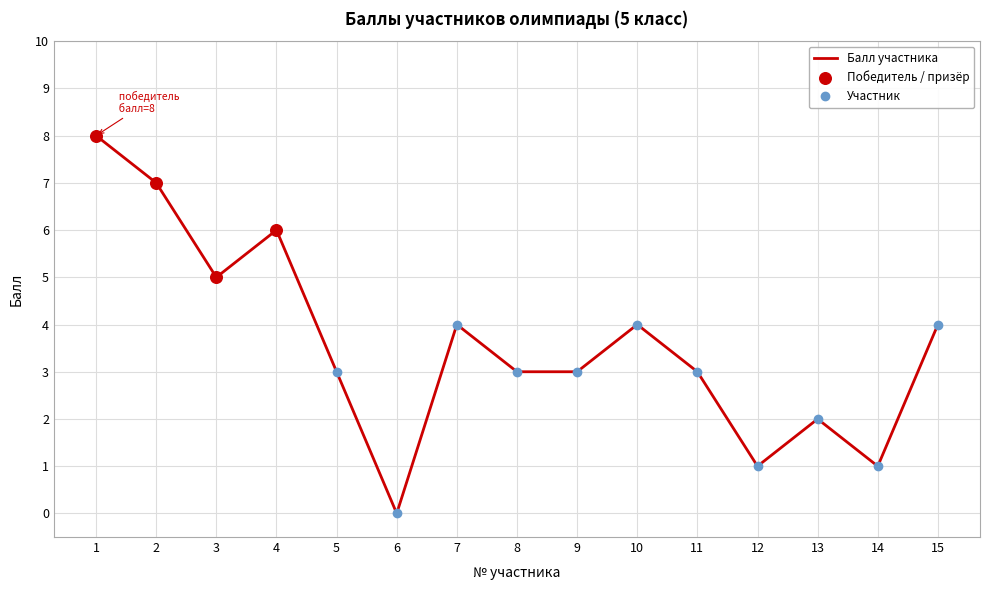

Approximately how many times larger is the value at 10 compared to 1?

0.5